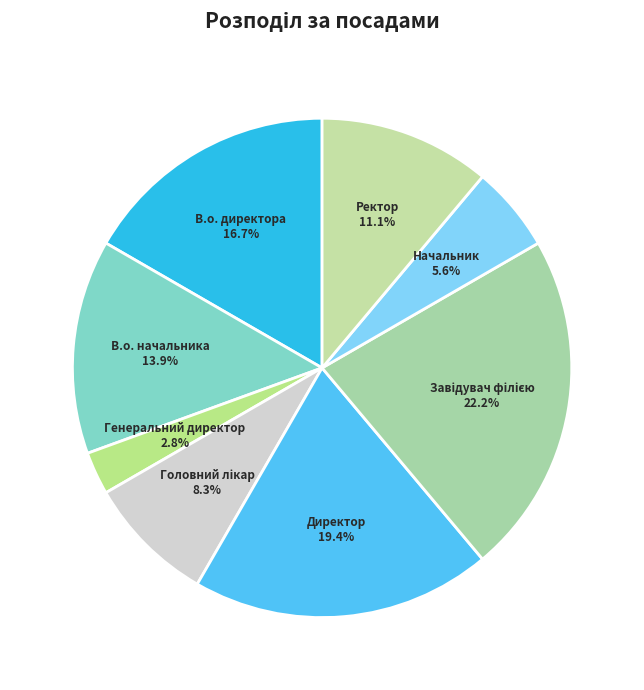

Approximately how many times larger is the value at В.о. начальника compared to В.о. директора?

0.8